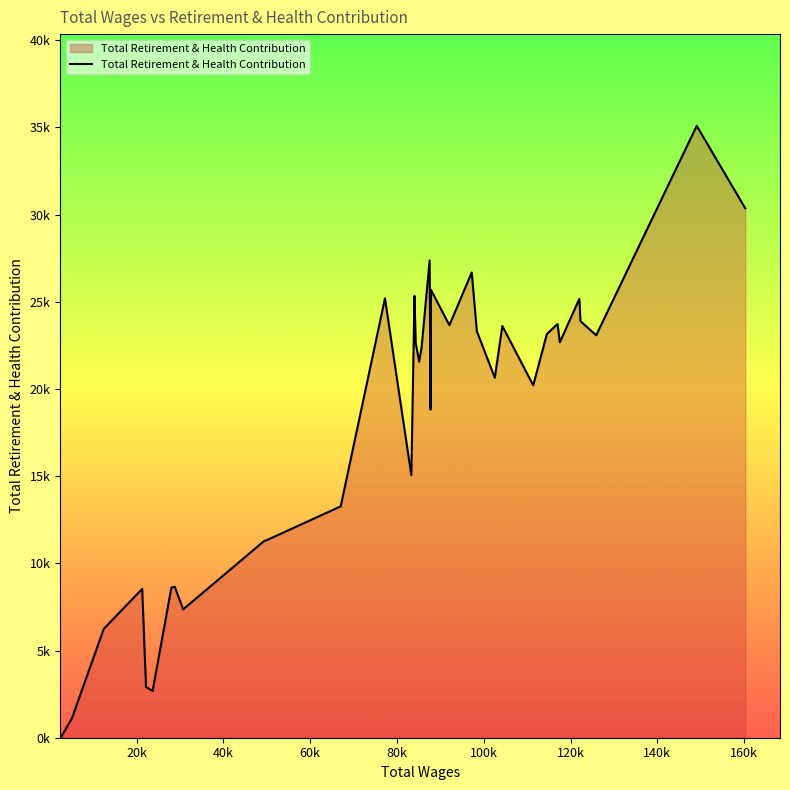

Does the chart have visible grid lines?

No